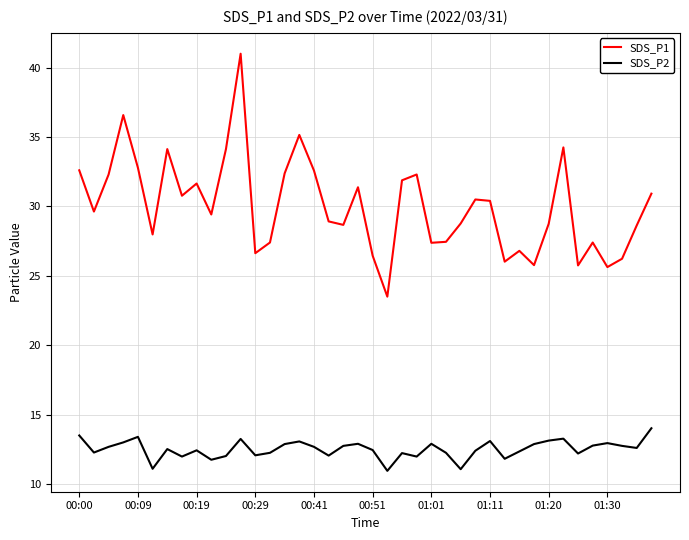

What is the sum of all SDS_P2 values?

500.6